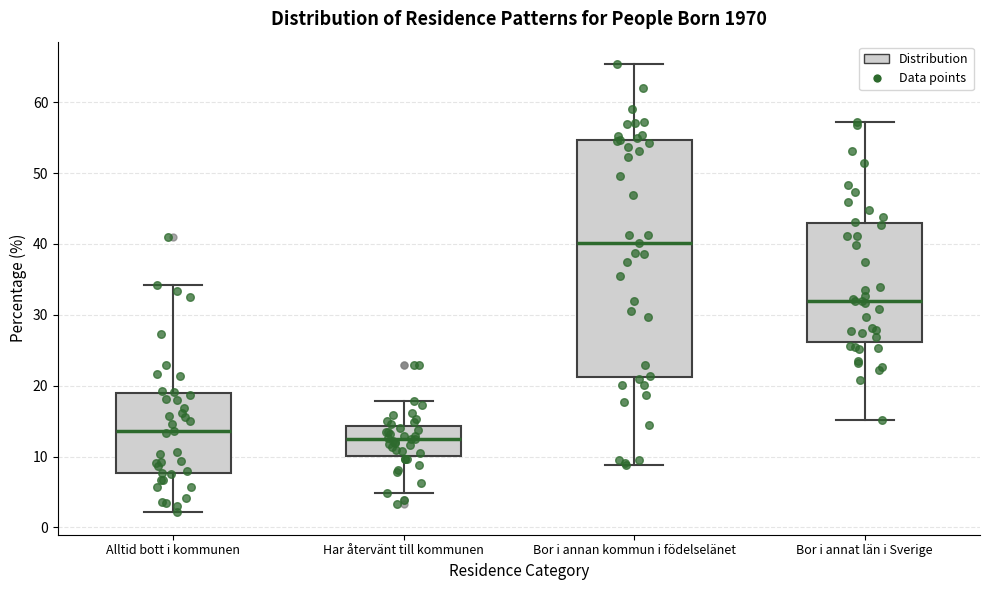

Where is the lower edge of the box for Bor i annan kommun i födelselänet on the y-axis? The values are not printed on the chart, so give them approximately, as read against the axis.

21